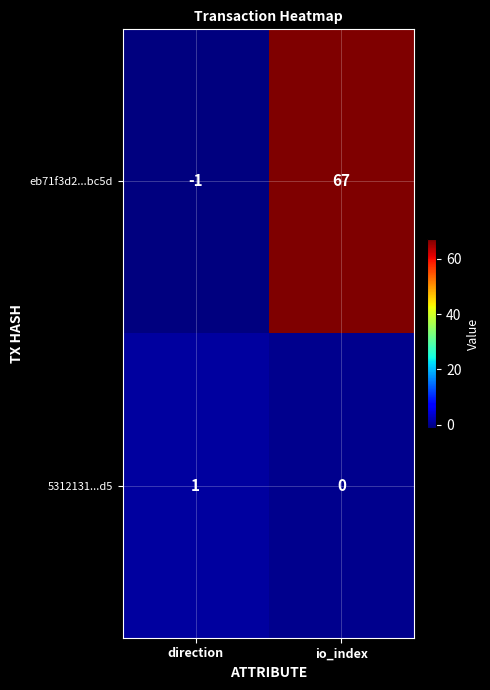

Reading left to right, extract all data points from this chart.

eb71f3d2...bc5d: -1	67
5312131...d5: 1	0